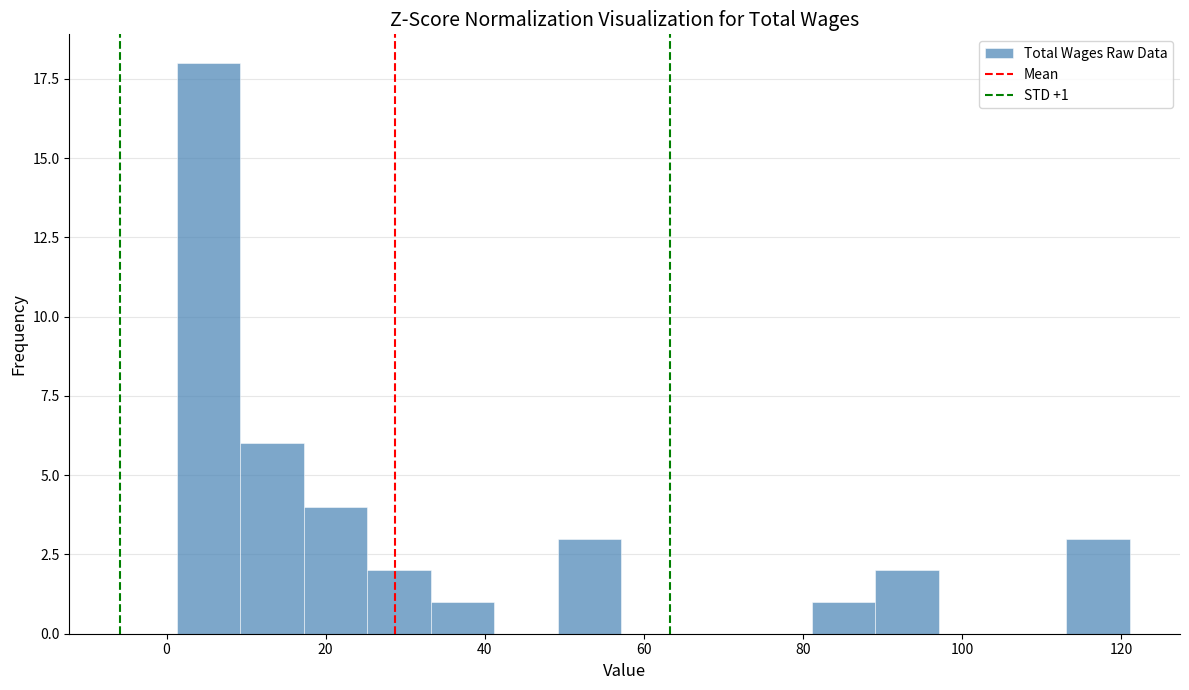

Read against the x-axis, roughly where is the centre of the tallest bar?

6